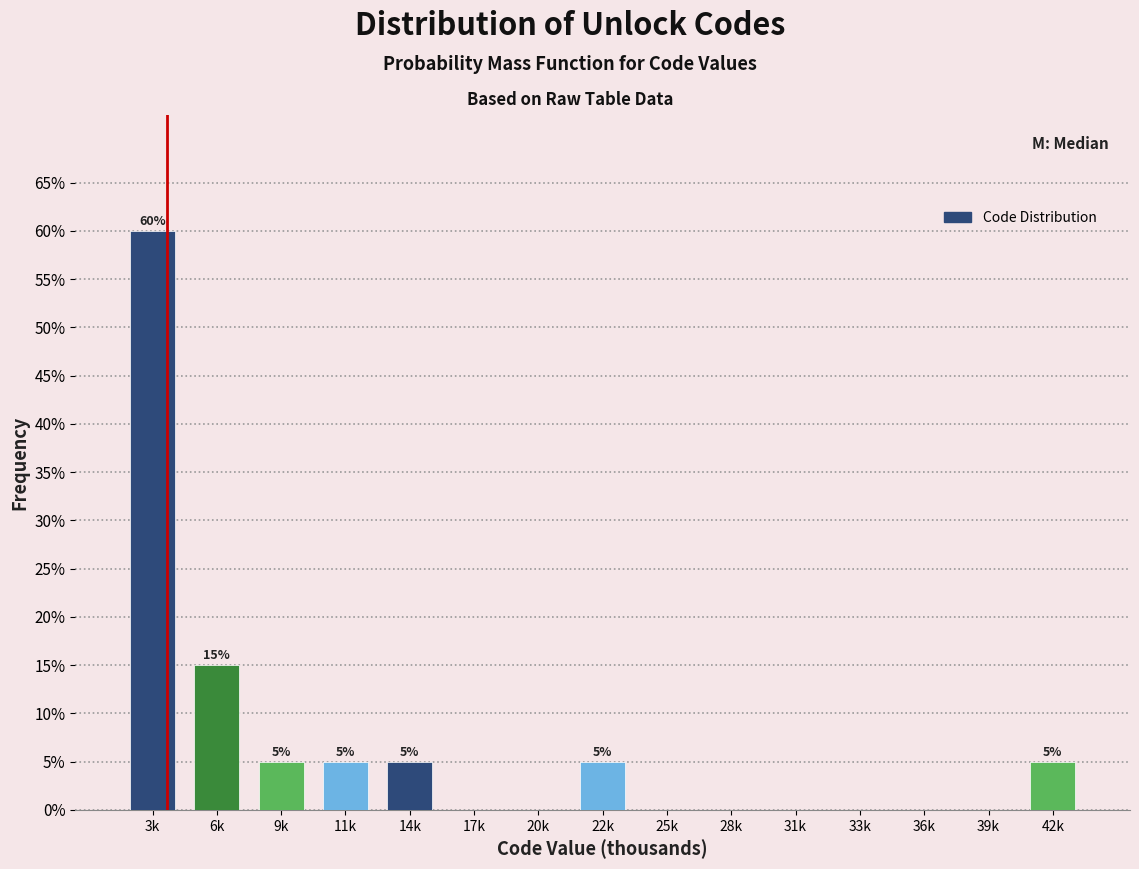

Reading left to right, what are all the values shown in this chart?

3k=60	6k=15	9k=5	11k=5	14k=5	17k=0	20k=0	22k=5	25k=0	28k=0	31k=0	33k=0	36k=0	39k=0	42k=5